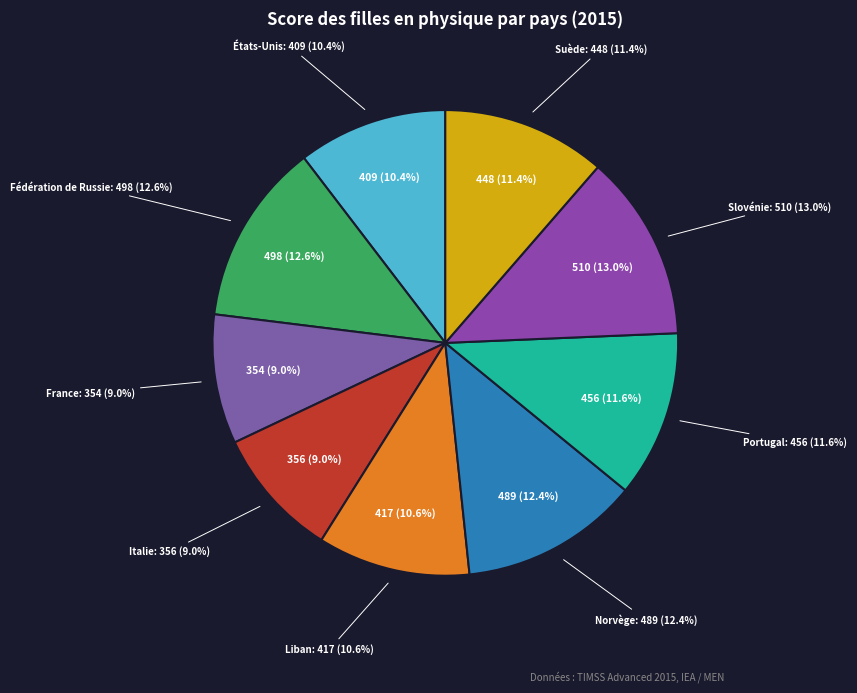

Count the number of slices in the pie.

9